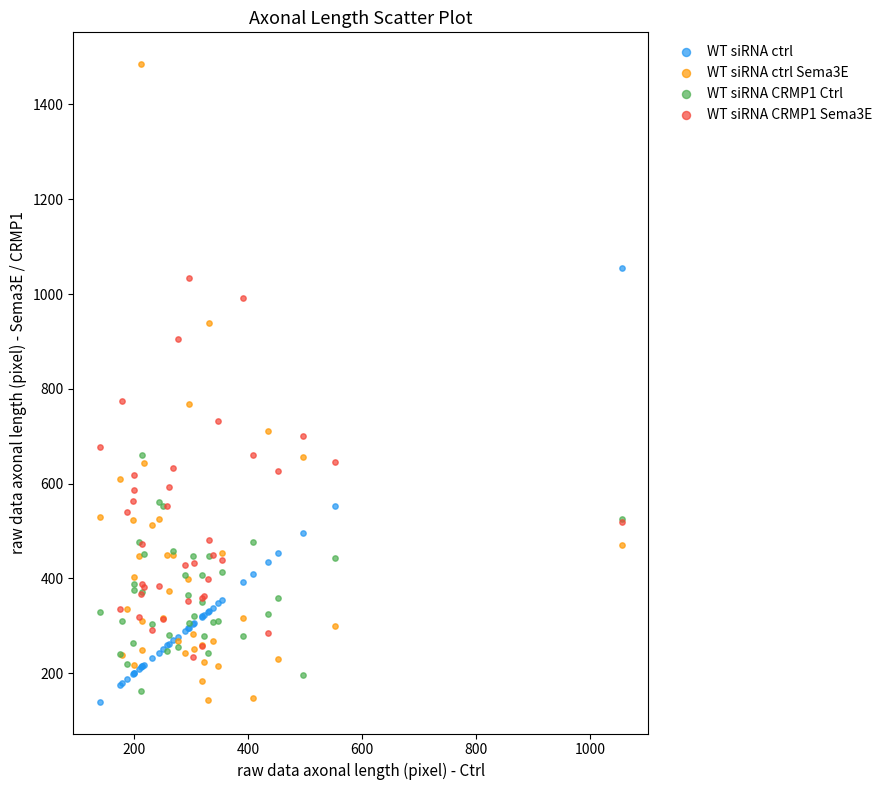

Which series reaches the maximum Y coordinate?

WT siRNA ctrl Sema3E